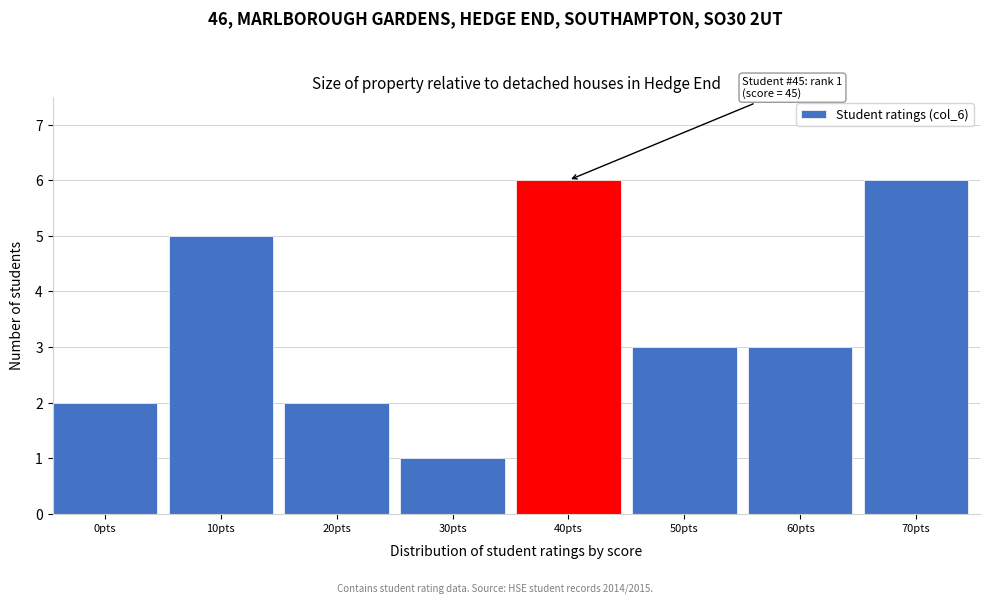

Reading left to right, list all the values displayed in this chart.

0pts=2	10pts=5	20pts=2	30pts=1	40pts=6	50pts=3	60pts=3	70pts=6